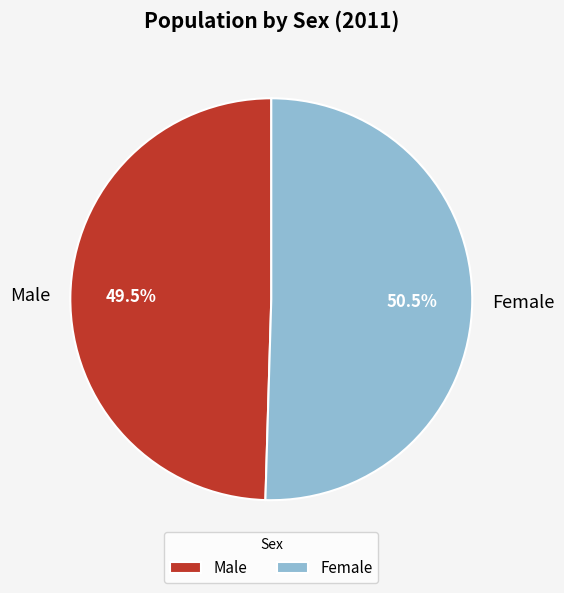

Count the number of slices in the pie.

2